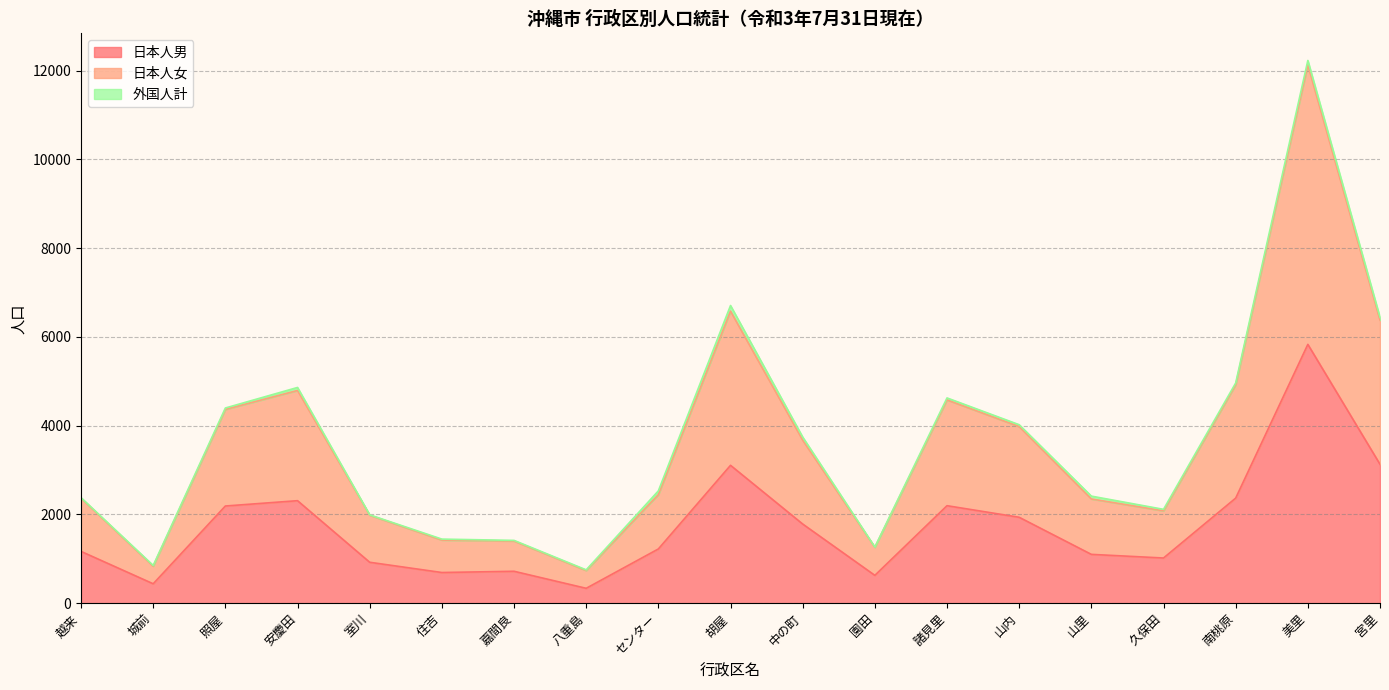

How many interior local valleys does the 日本人女 series have?

4